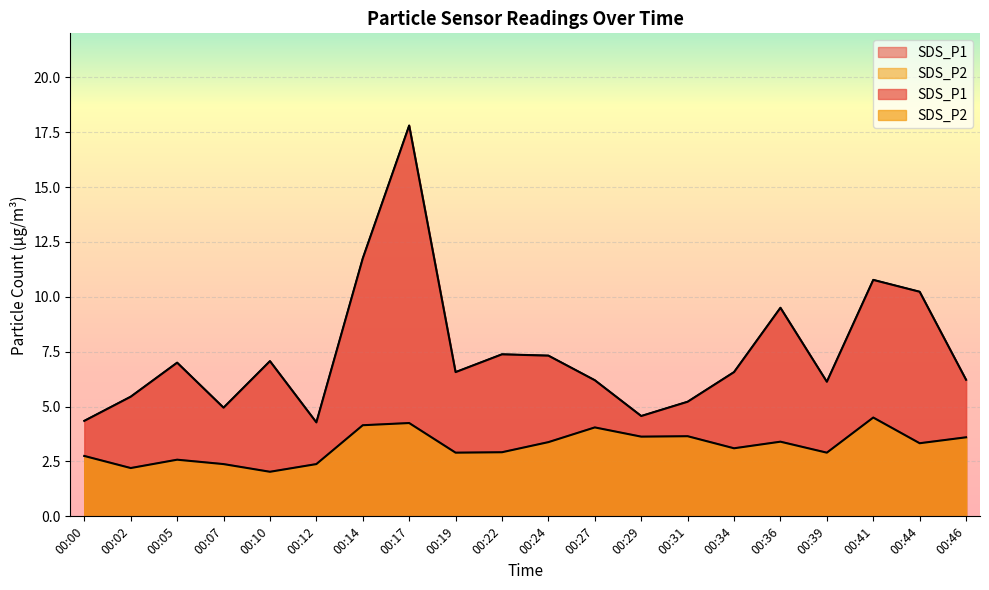

What is the lowest value of the SDS_P2 series?

2.0